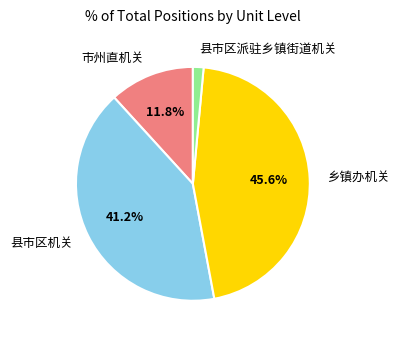

Is there any slice that represents more than half of the pie?

No